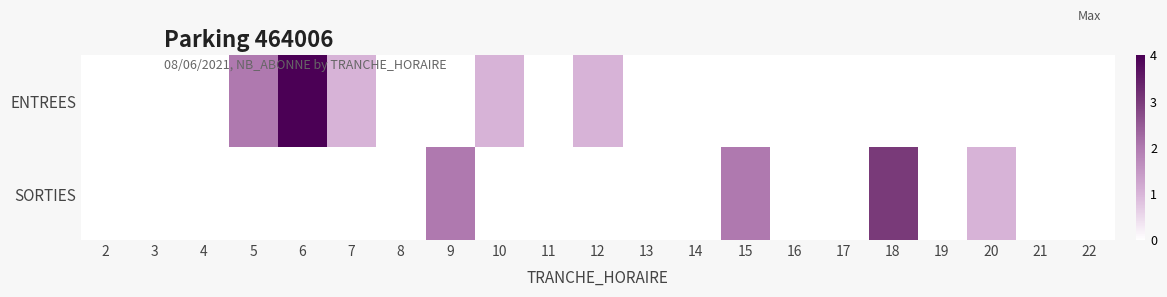

Which category has the lowest value across all series?

2